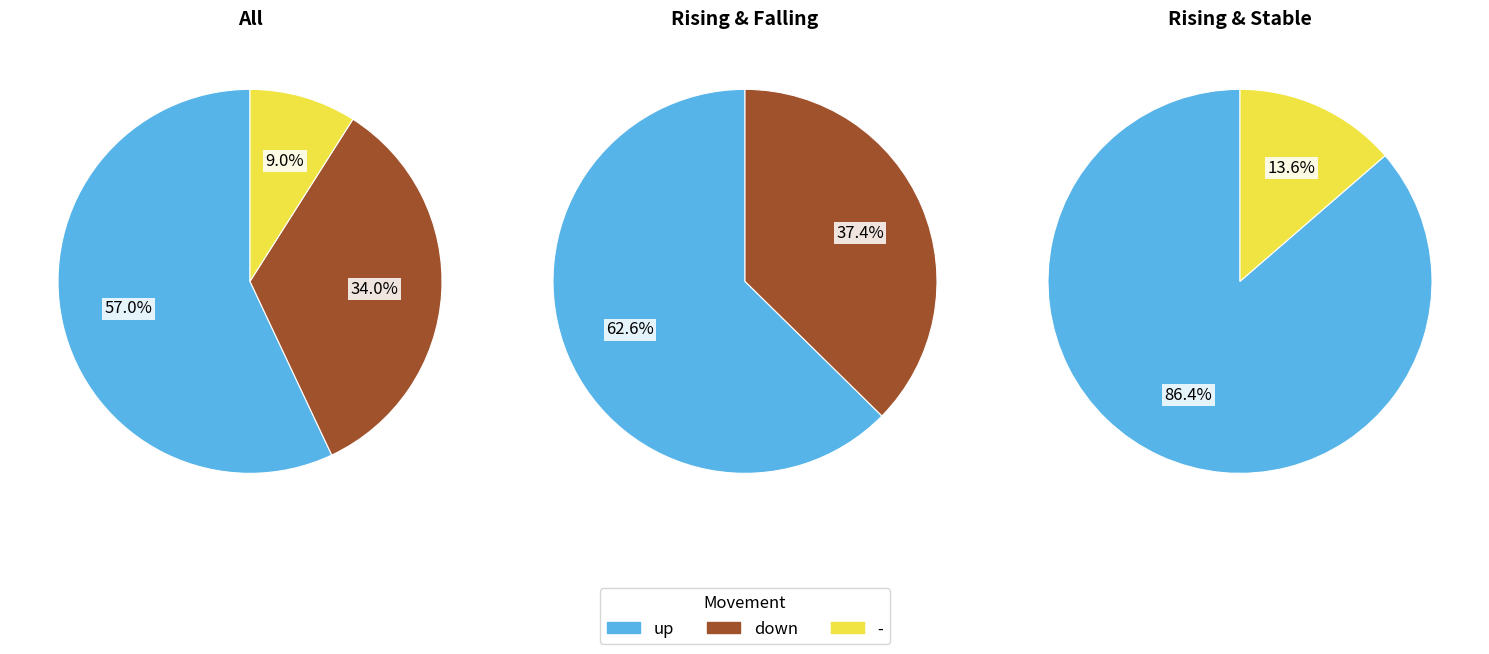

Is it true that - is 9% of the pie?

True